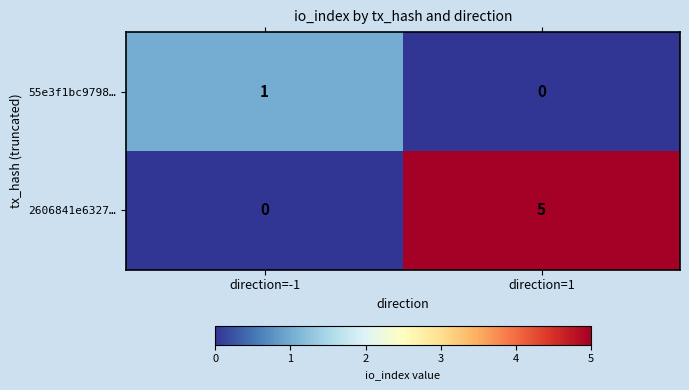

List the series in order of their overall mean, lowest first.

55e3f1bc9798…, 2606841e6327…